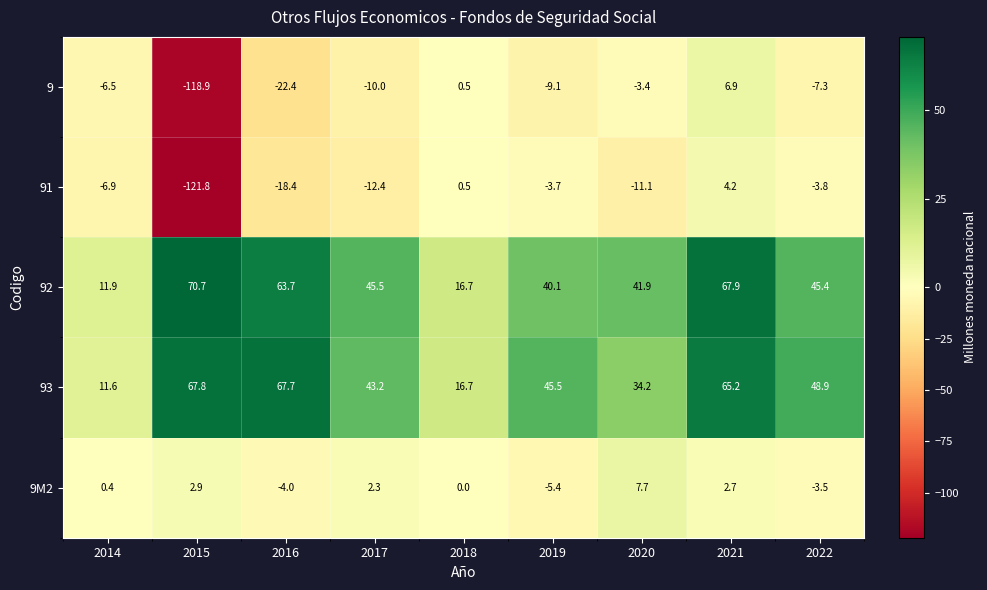

What is the spread (max minus min) of values at 2015?

192.5